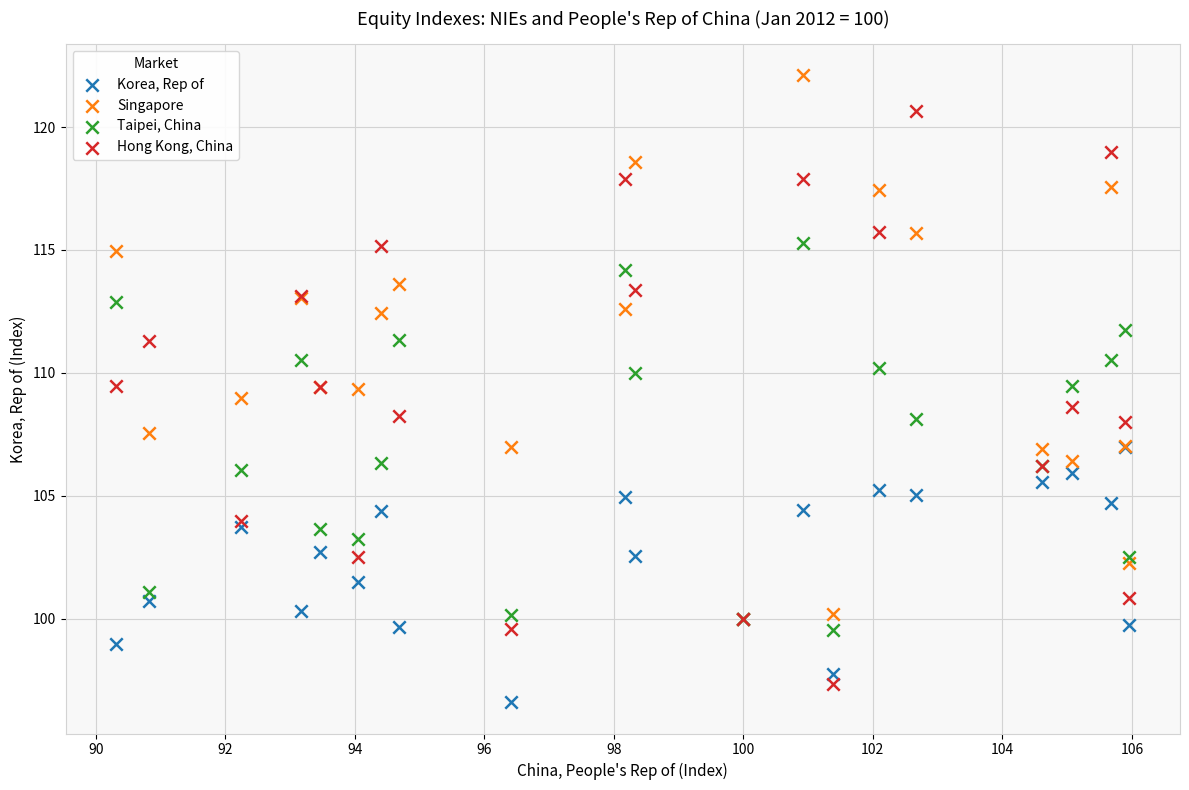

What are all the series names shown in the legend?

Korea, Rep of, Singapore, Taipei, China, Hong Kong, China